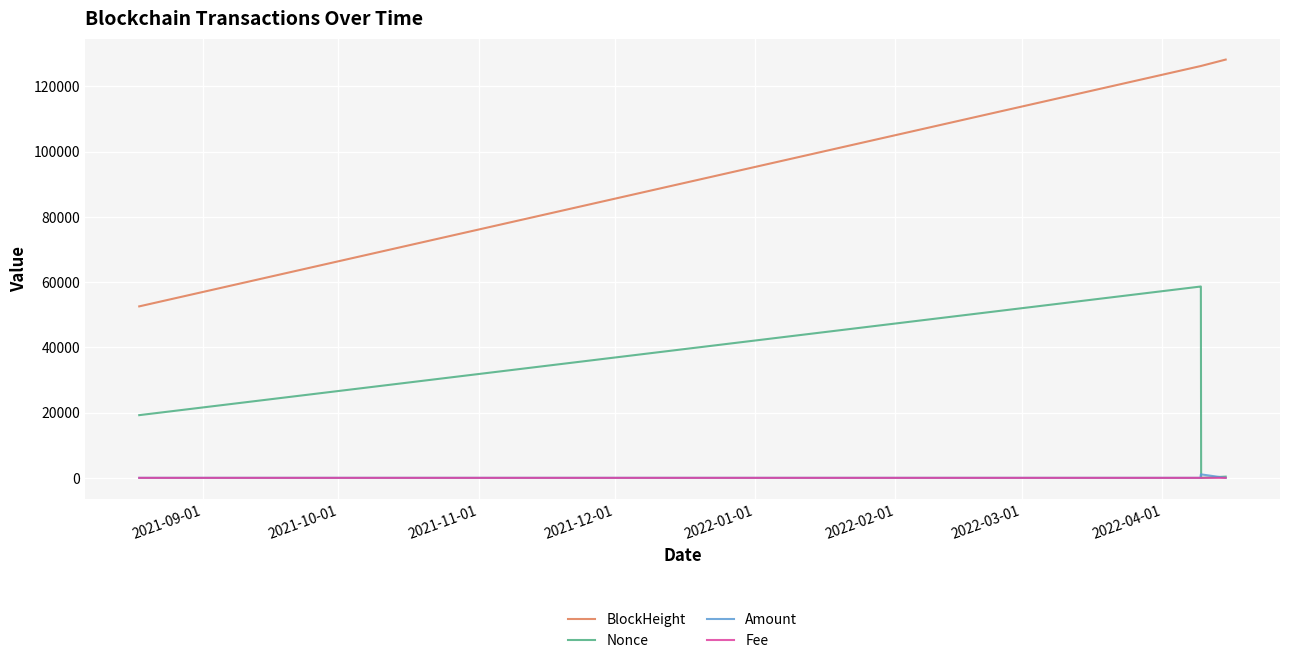

True or false: Nonce and BlockHeight intersect in this chart.

False